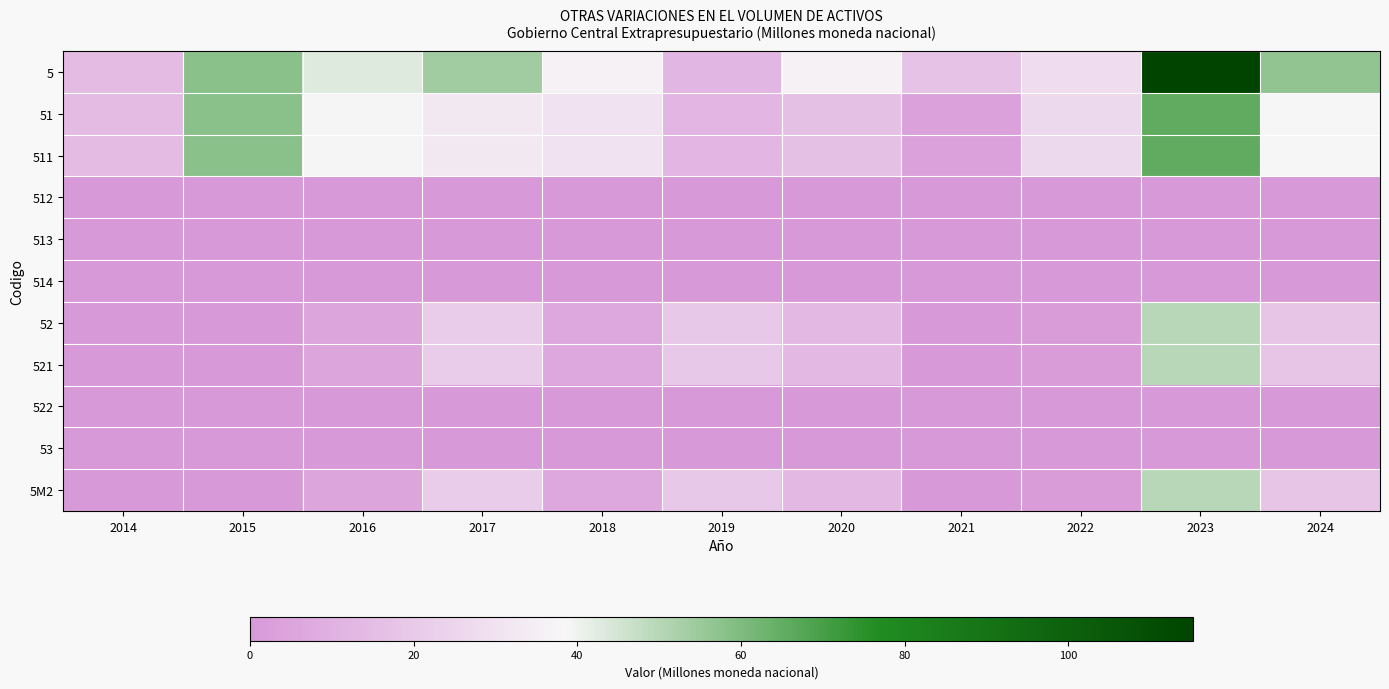

What is the total value across all series at 2021?

25.0